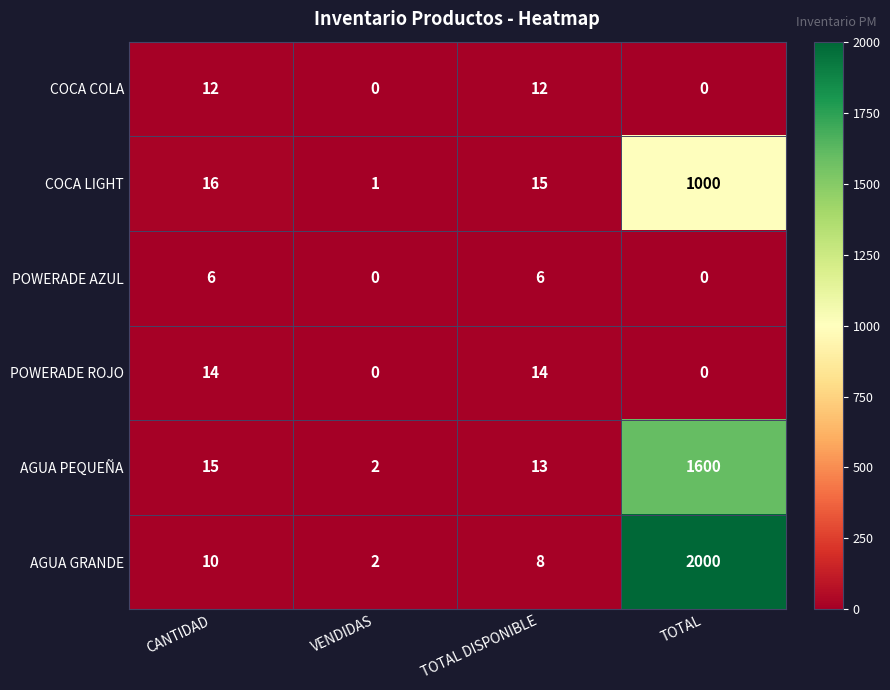

What is the difference between the second highest and minimum values in the POWERADE ROJO series?

14